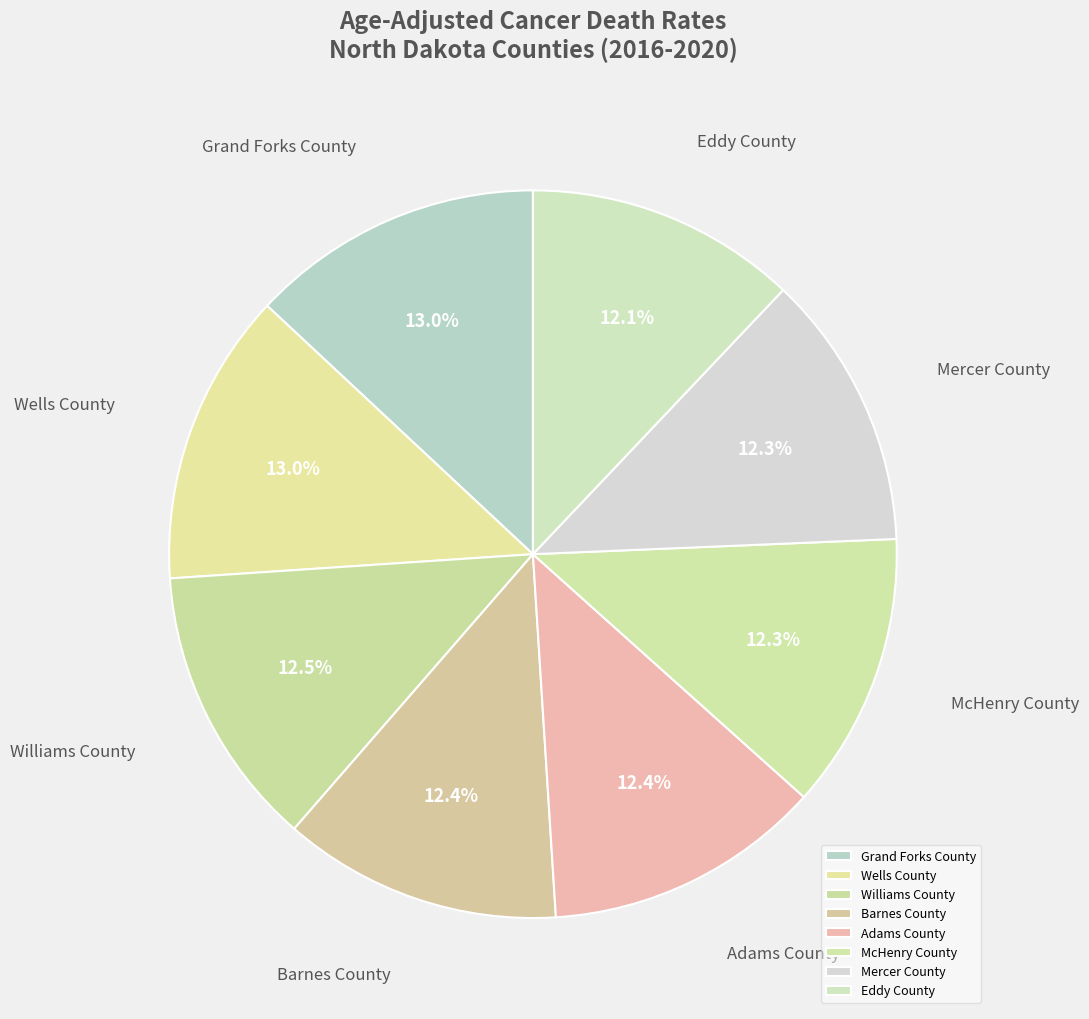

What percentage is the Grand Forks County slice, to the nearest percent?

13%